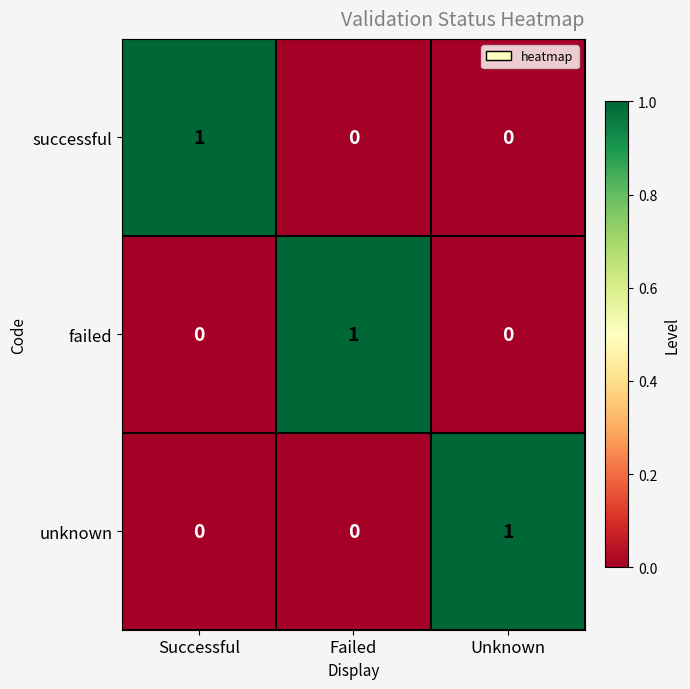

What is the total value across all series at Unknown?

1